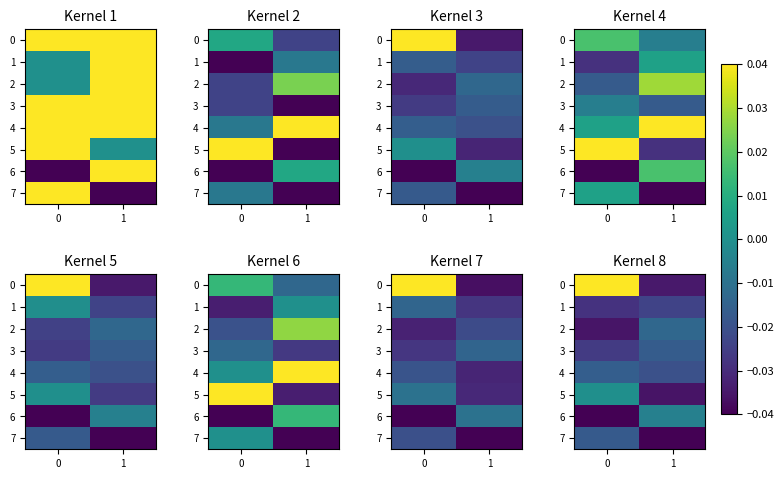

What is the difference between the highest and lowest values at 0?

0.1